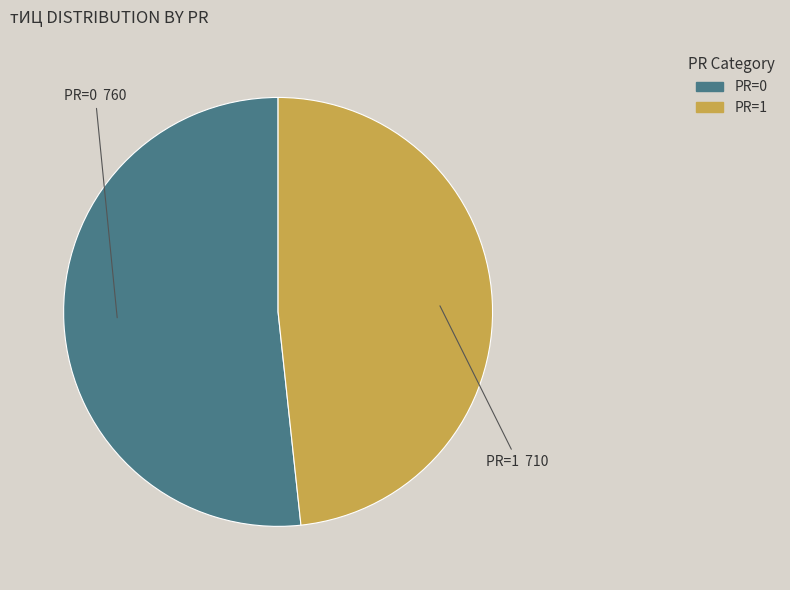

What is the ratio of the value at PR=1 to the value at PR=0?

0.9